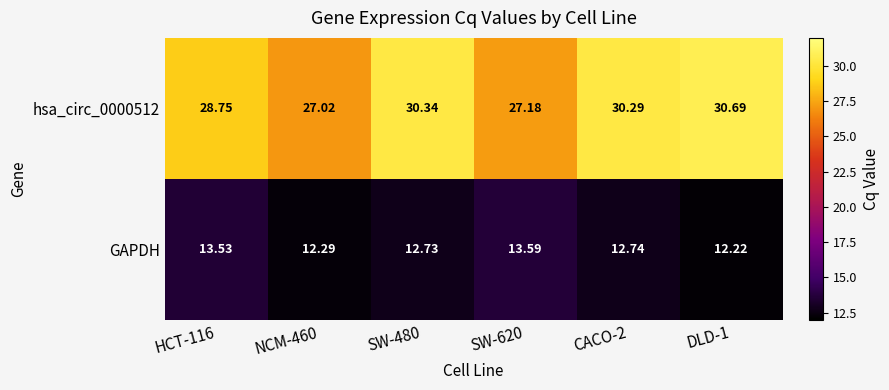

Which series changed the most between SW-480 and DLD-1?

GAPDH